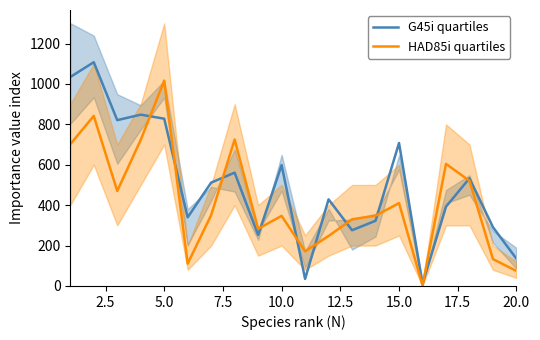

Reading left to right, what are all the values shown in this chart?

G45i quartiles: 1034.2	1107.5	820.7	847.9	827.9	339.7	511.7	560.8	252.6	598.2	35.0	428.7	275.9	322.7	707.7	10.3	392.4	533.0	290.9	134.9
HAD85i quartiles: 701.3	841.8	470.0	723.1	1016.3	110.4	350.9	724.7	282.8	346.9	171.5	247.4	330.0	348.1	410.1	2.5	604.2	520.4	133.1	74.3